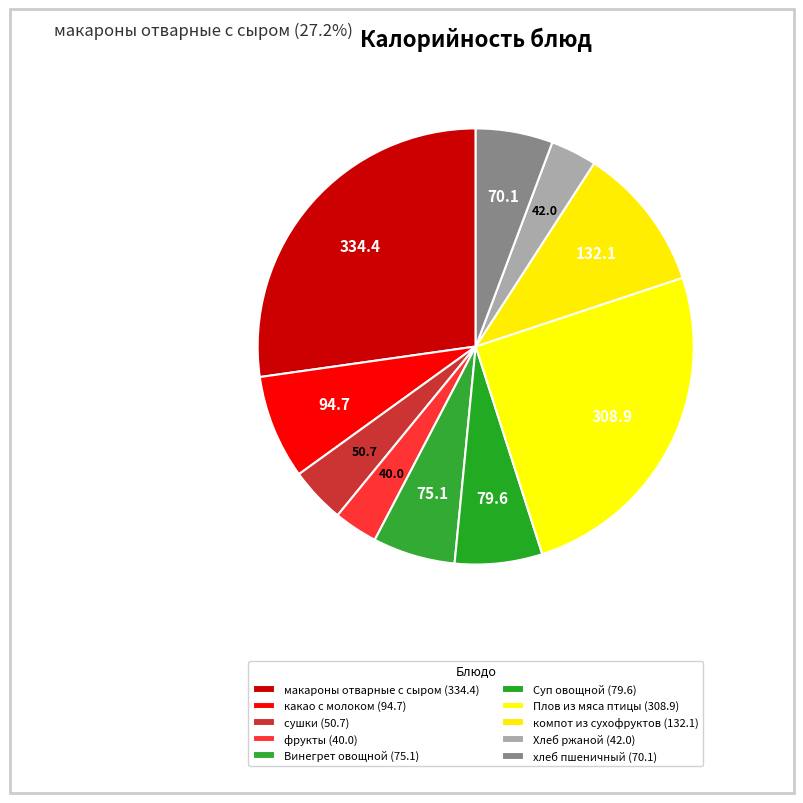

What is the change in value from Суп овощной to Плов из мяса птицы?

+229.3